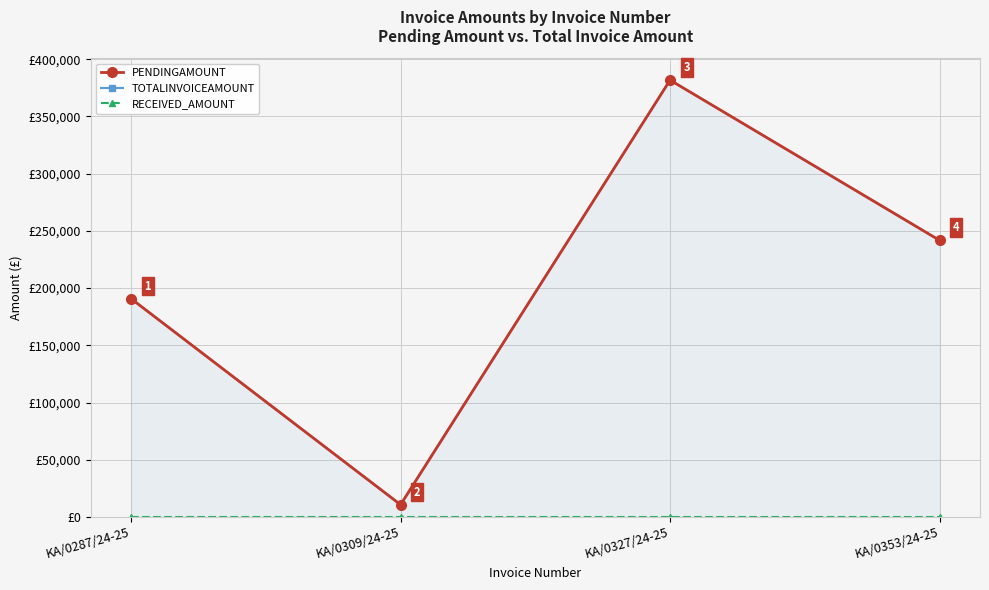

What is the difference between the PENDINGAMOUNT values at KA/0309/24-25 and KA/0287/24-25?

180021